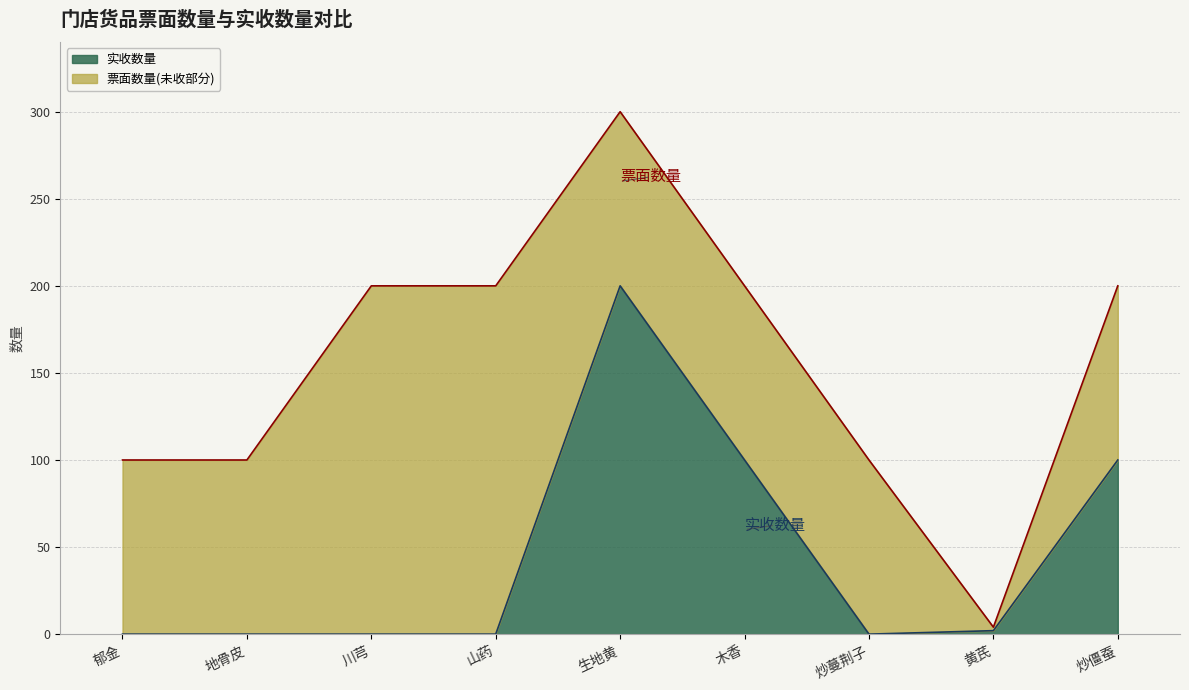

The 票面数量 series shows 92 at 山药. True or false?

False